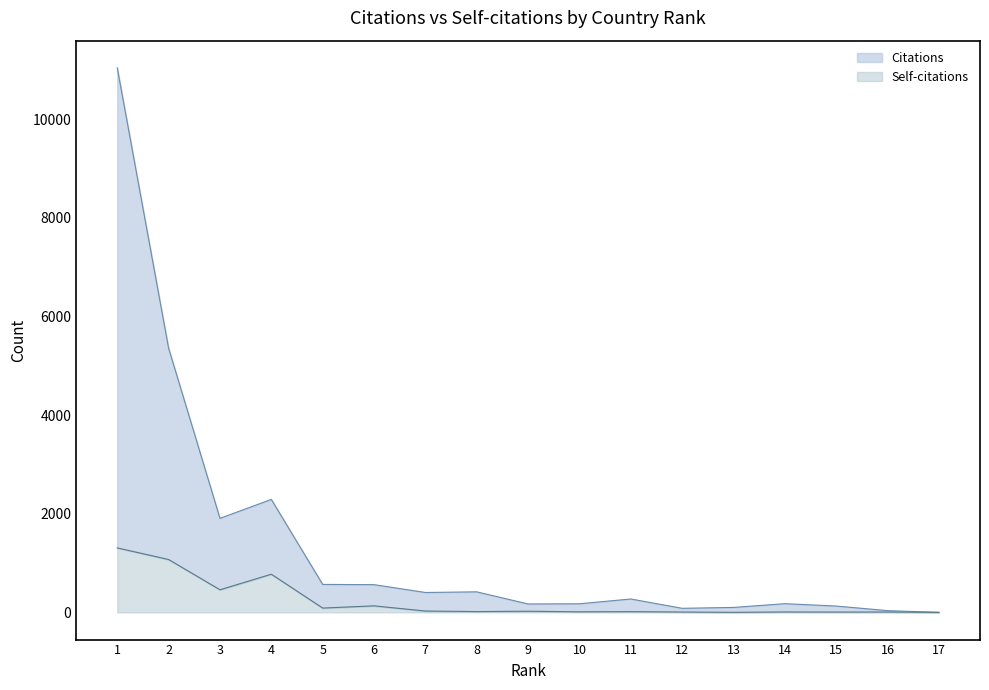

Reading left to right, list all the values displayed in this chart.

Citations: 11044	5358	1907	2291	567	562	403	416	170	174	271	82	100	176	128	35	0
Self-citations: 1307	1072	458	774	87	132	27	16	23	11	14	7	1	8	6	7	0